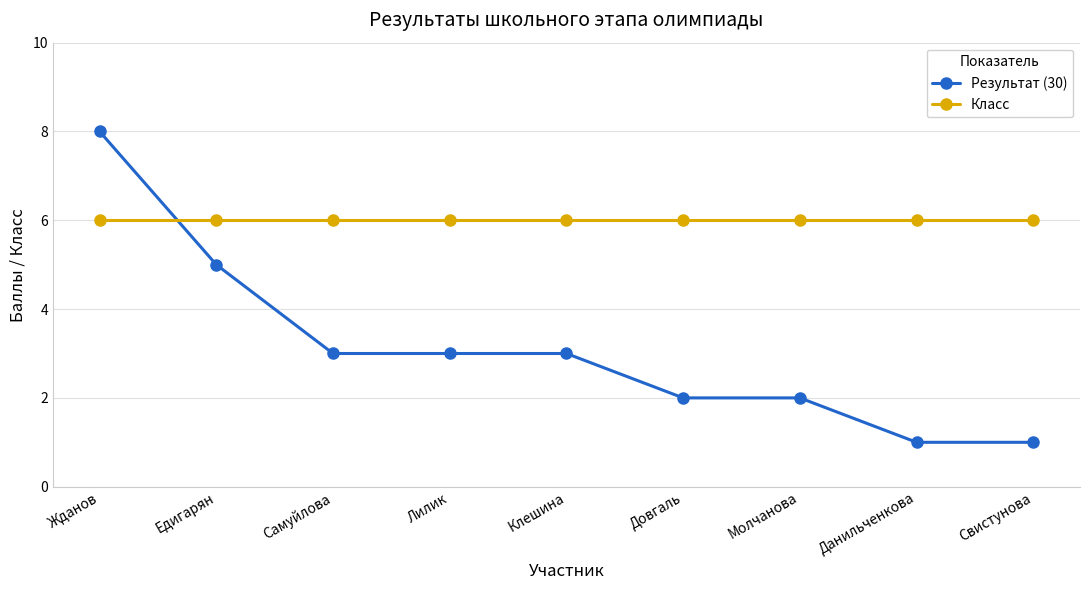

Which category has the highest value in the Результат (30) series?

Жданов